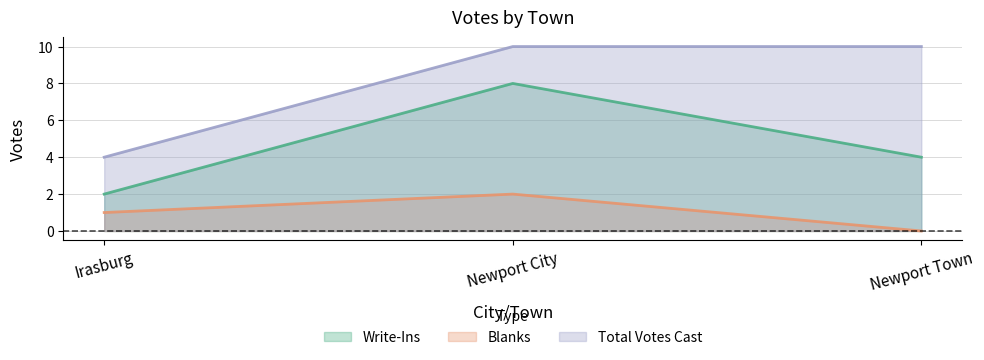

Is it true that Blanks equals 1 at Irasburg?

True